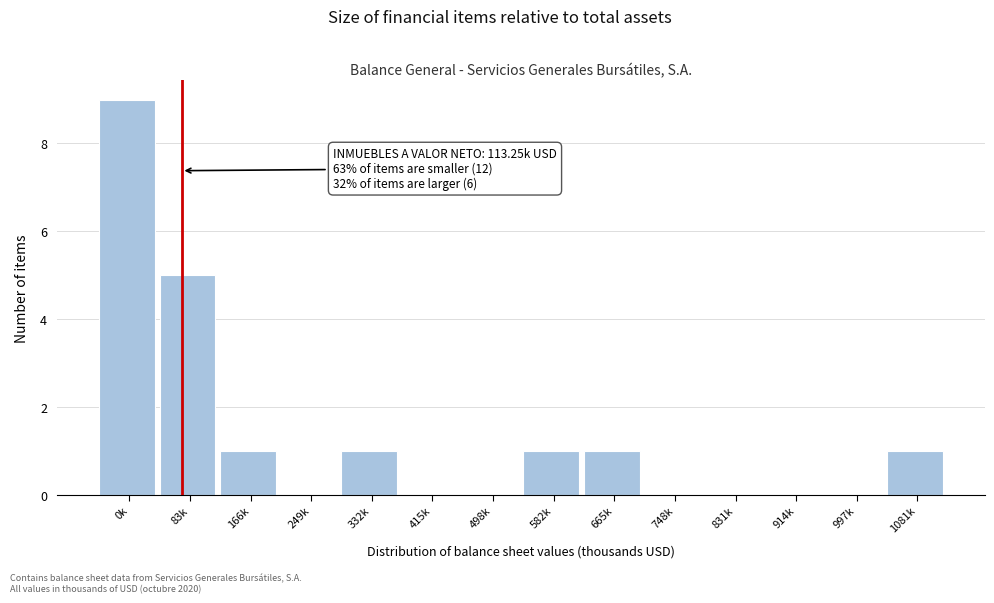

Reading left to right, extract all data points from this chart.

0k=9	83k=5	166k=1	249k=0	332k=1	415k=0	498k=0	582k=1	665k=1	748k=0	831k=0	914k=0	997k=0	1081k=1